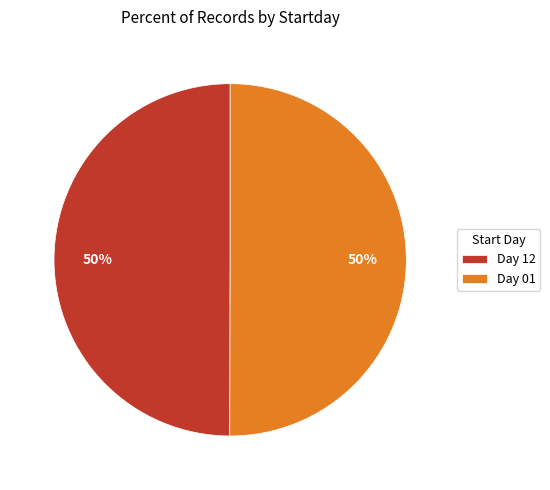

What is the ratio of the value at Day 01 to the value at Day 12?

1.0